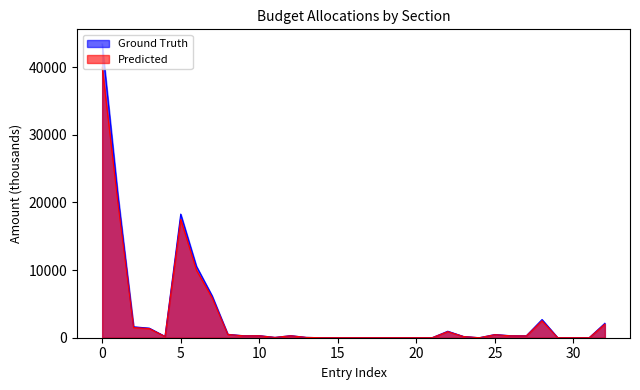

At which label does Ground Truth first exceed 288?

0